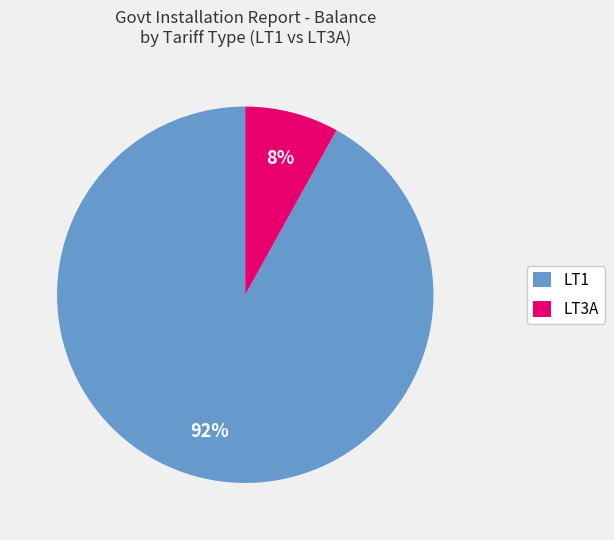

Between LT1 and LT3A, which is larger?

LT1